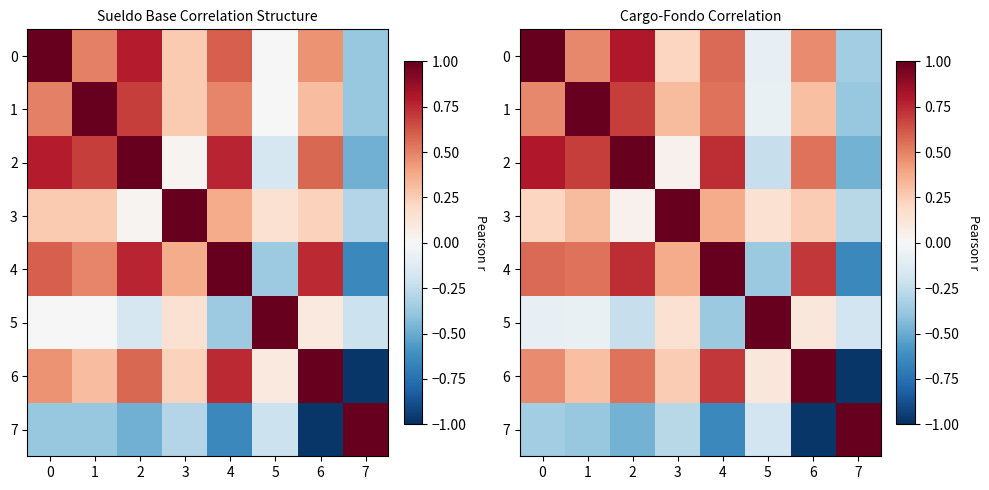

Rank the series at 1 from highest to lowest value.

1, 2, 4, 0, 3, 6, 5, 7